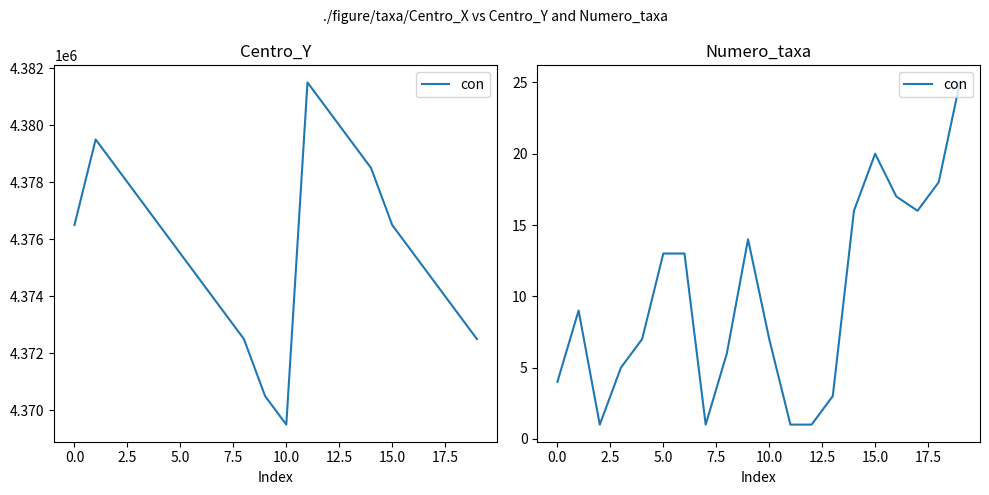

True or false: there are more than 0 points higher than both neighbors.

True